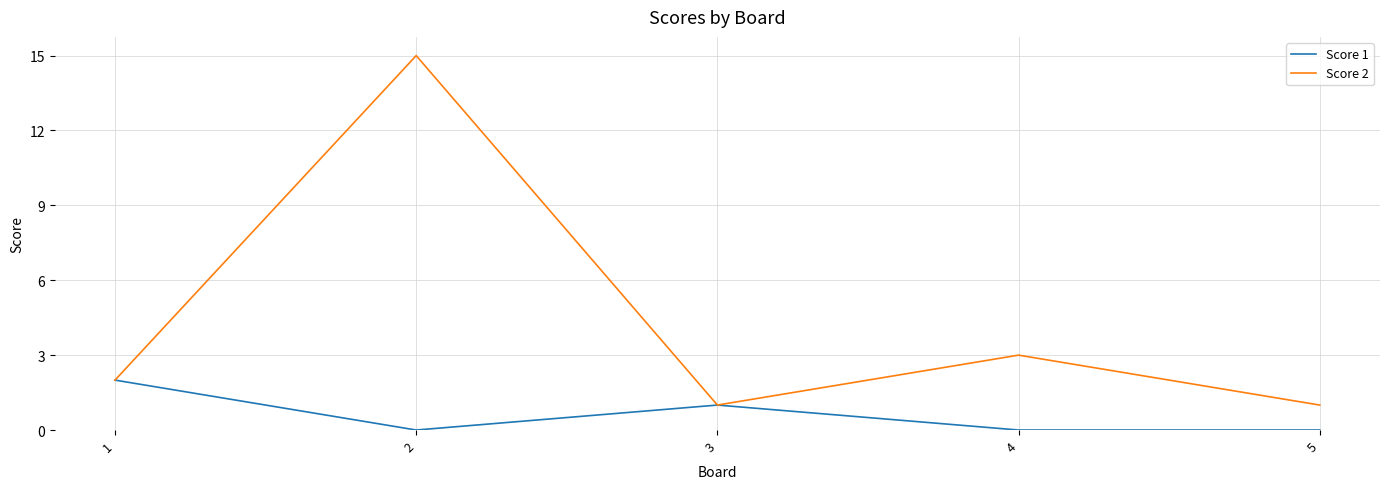

Which series has the widest spread of values?

Score 2